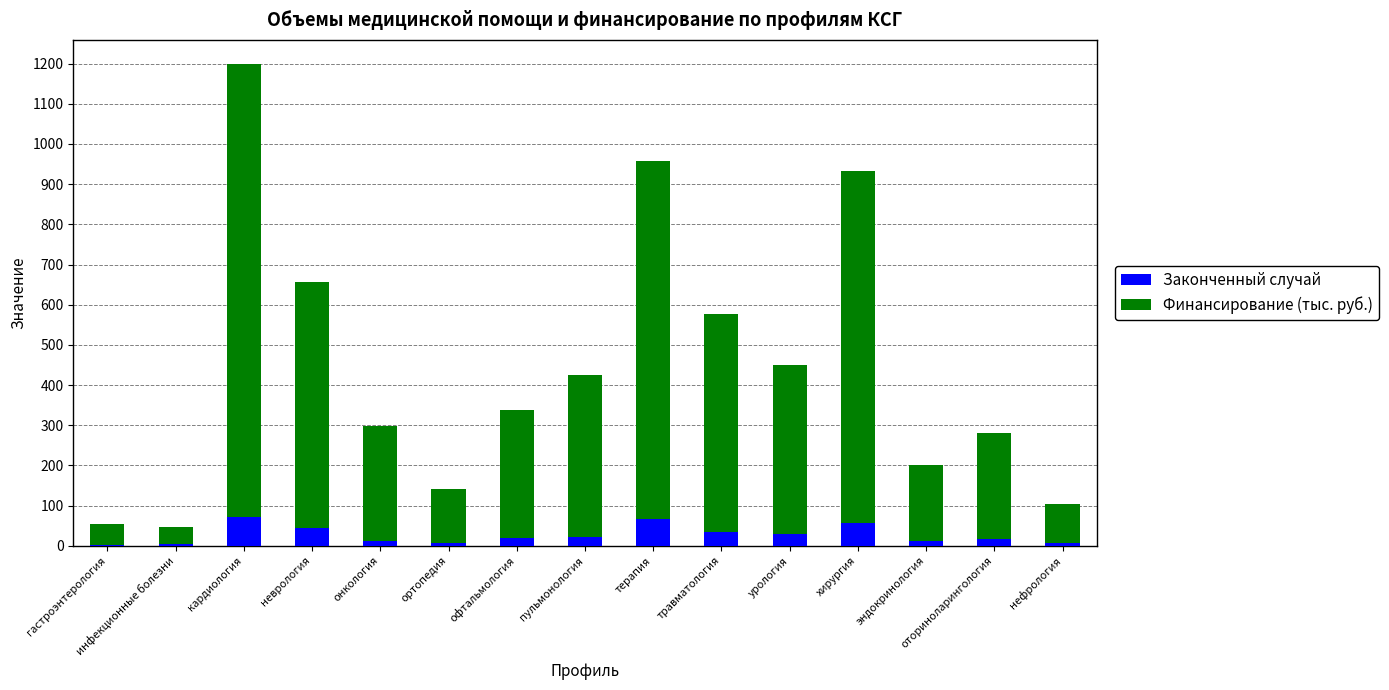

The value of Законченный случай at пульмонология is 23.0. True or false?

True